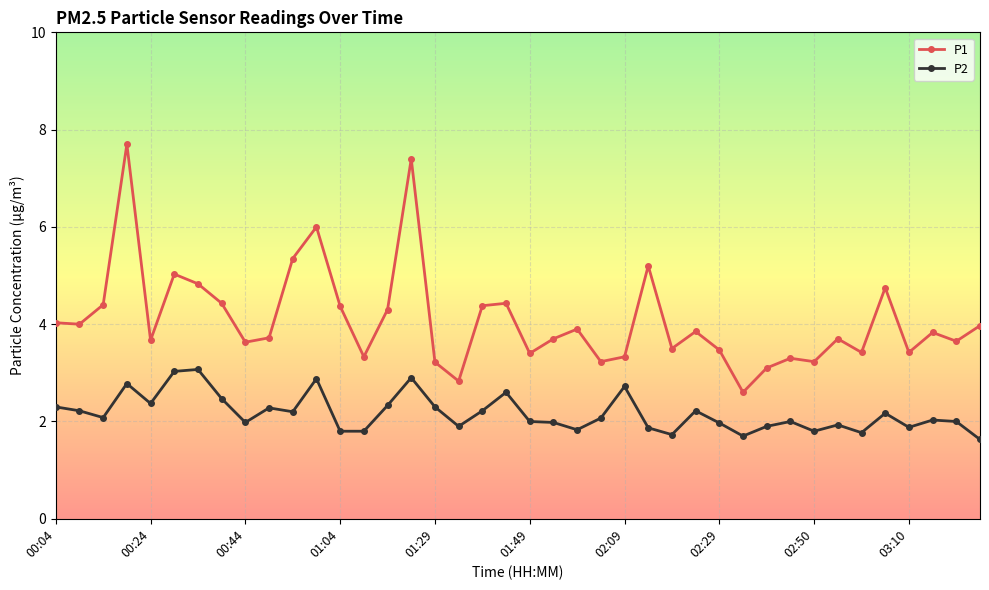

List the series in order of their peak value, highest first.

P1, P2